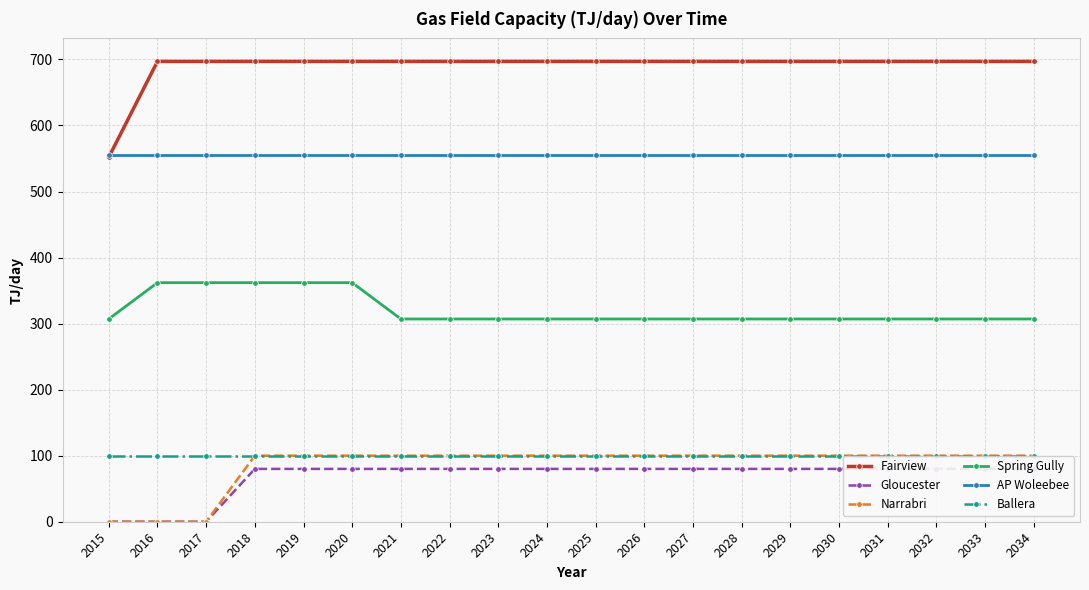

How many values in Narrabri are above zero?

17